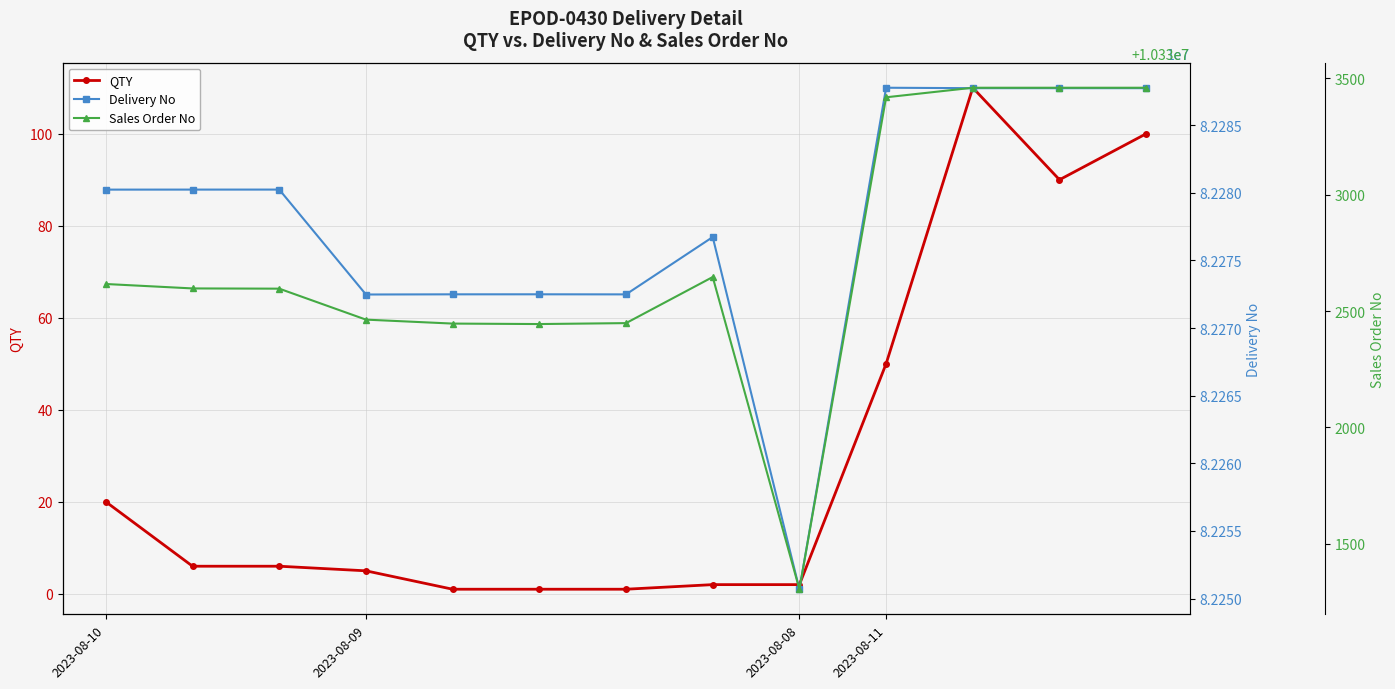

Is the value of Sales Order No at 10 greater than the value of QTY at 7?

Yes